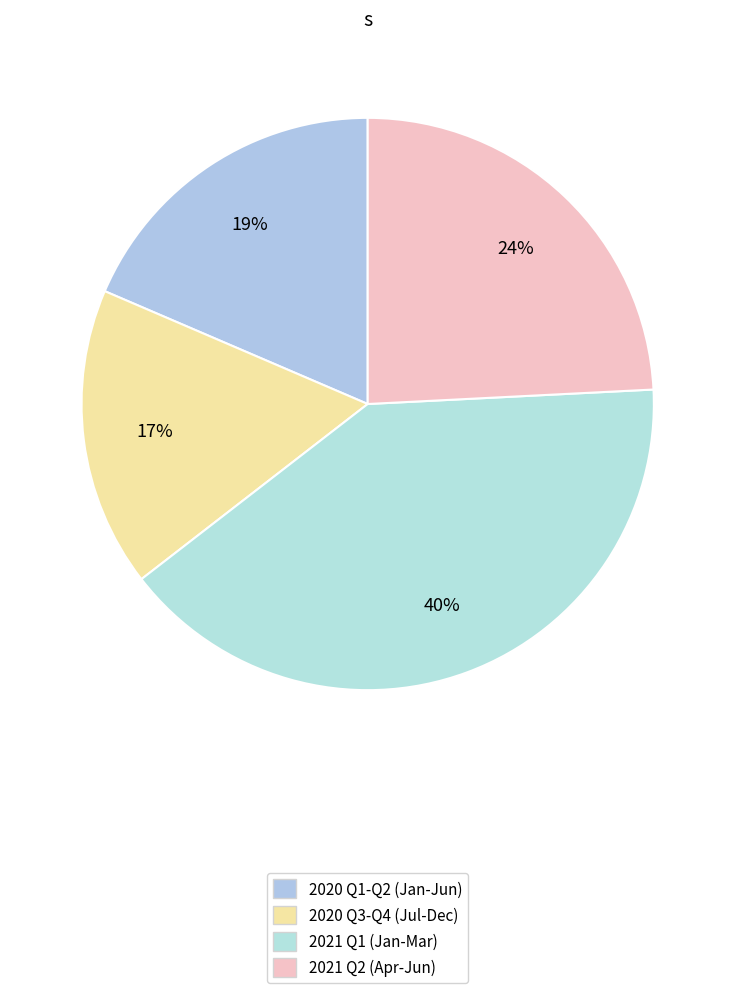

Count the number of slices in the pie.

4